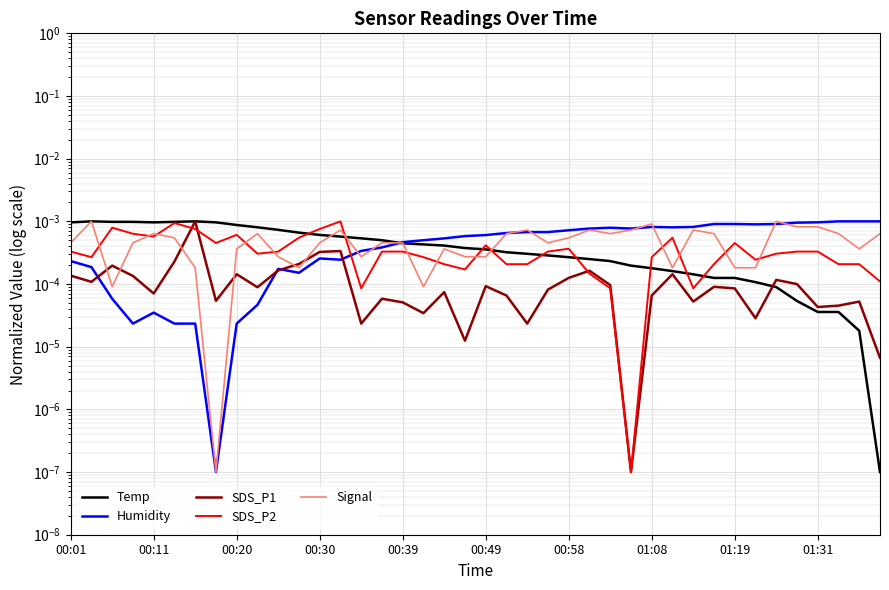

True or false: Signal and Temp cross at least once.

True